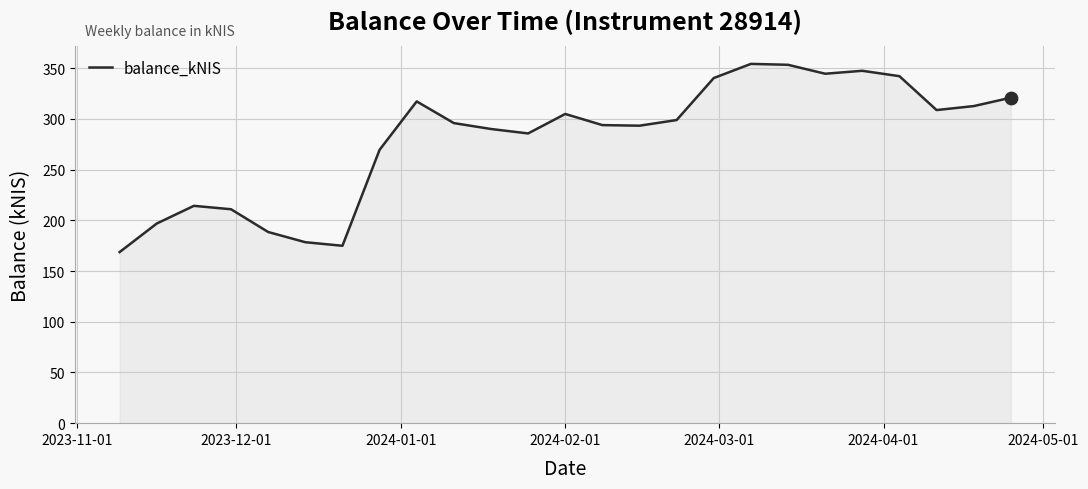

What is the maximum value shown in the chart?

354.3